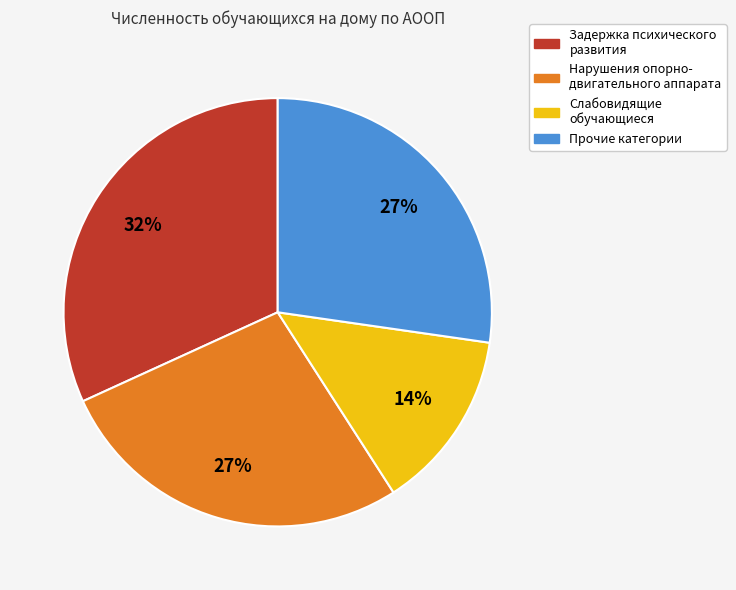

To the nearest percent, what is the difference between the largest and smallest slice percentages?

18%